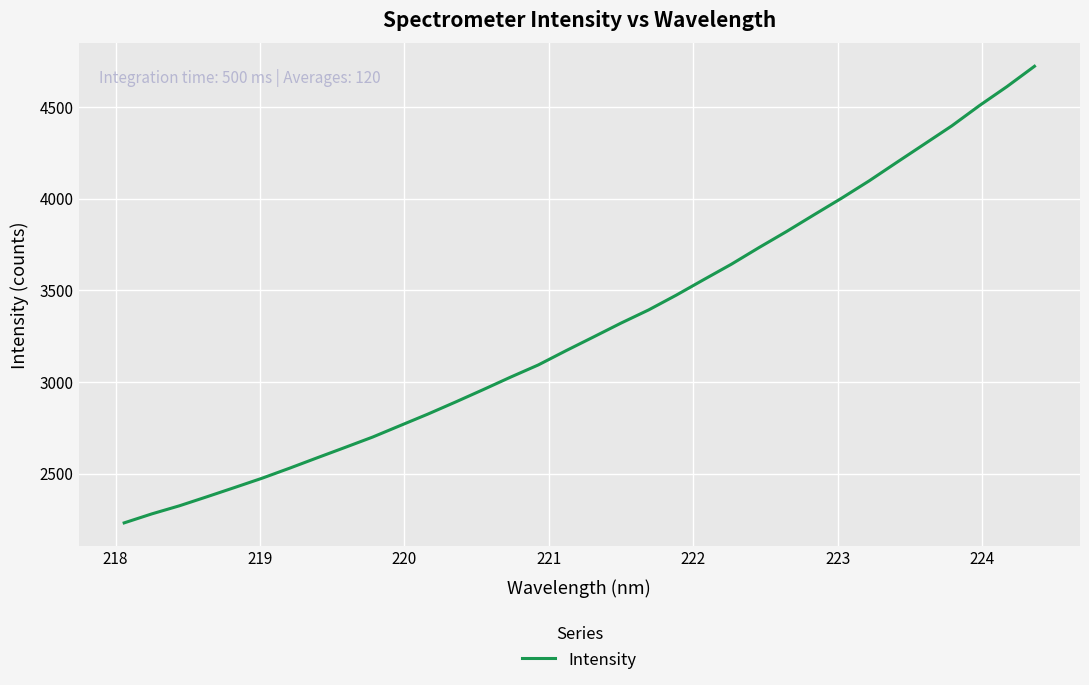

What is the minimum value shown in the chart?

2230.9